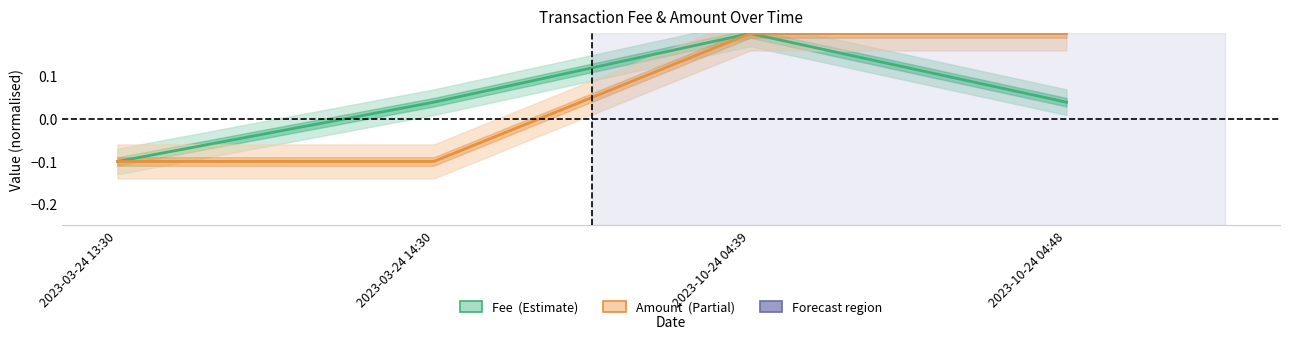

Rank the series by their average value, from highest to lowest.

Amount, Fee